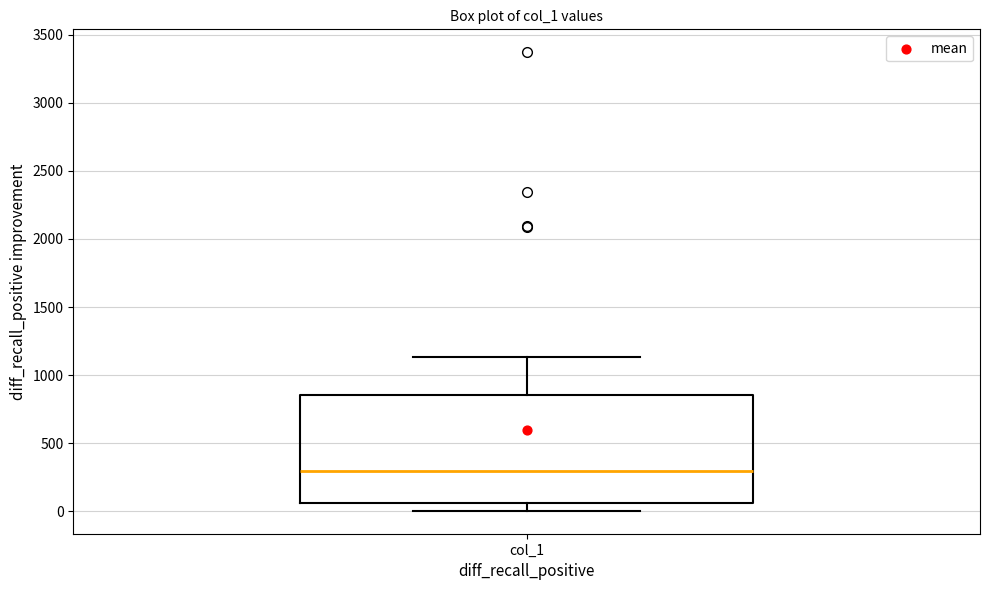

Read this box plot against the y-axis: the position of the median line, the range covered by the box, and the ends of both whiskers. The values are not printed on the chart, so give them approximately, as read against the axis.

median 300, box 50 to 850, whiskers 0 to 1150